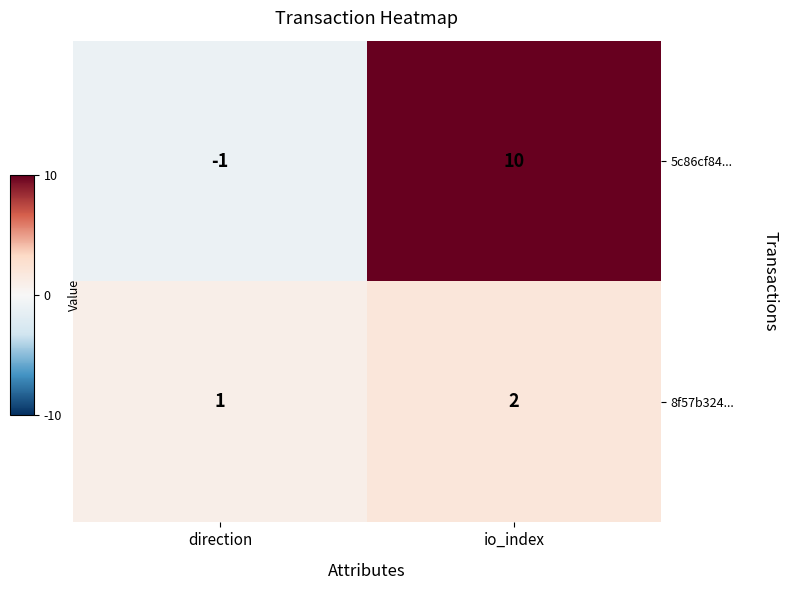

What is the sum of all 8f57b324... values?

3